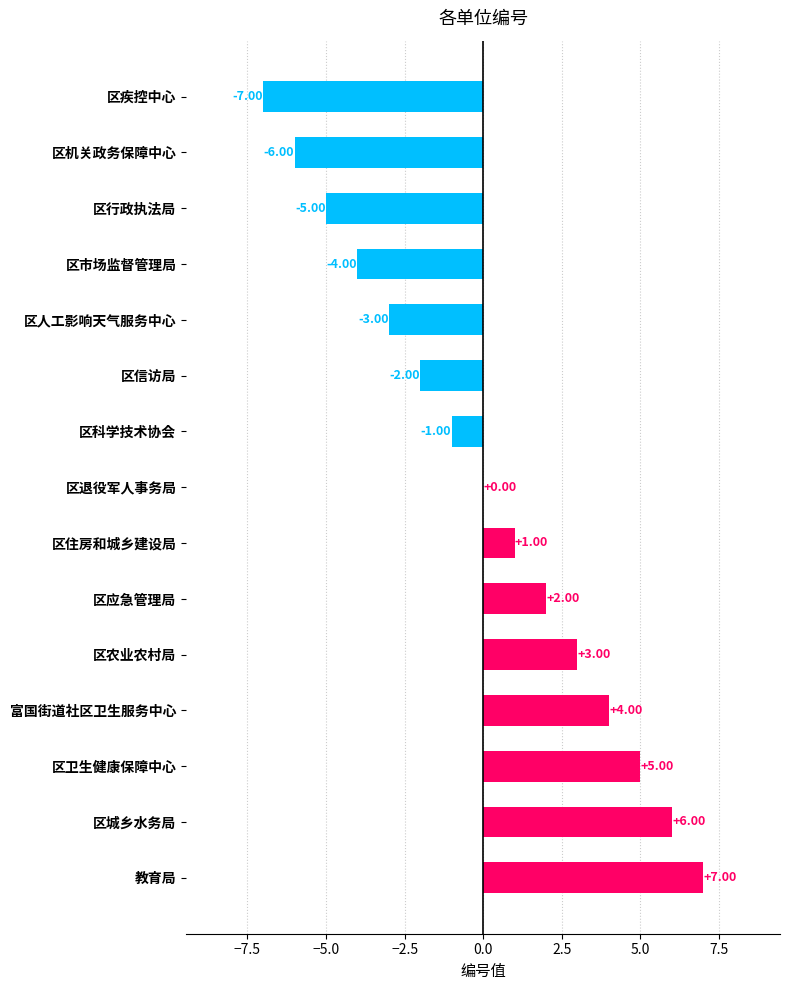

Which category has the highest value across all series?

教育局